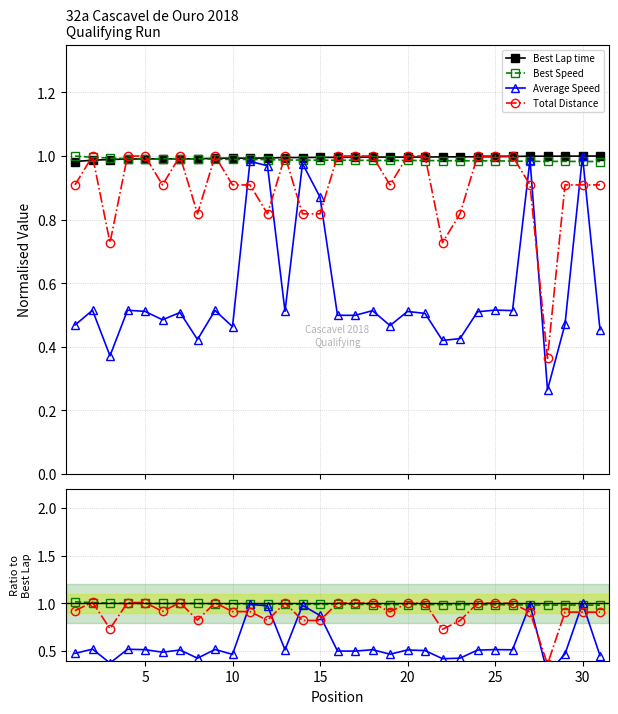

How many times do Average Speed and Best Lap time cross each other?

2